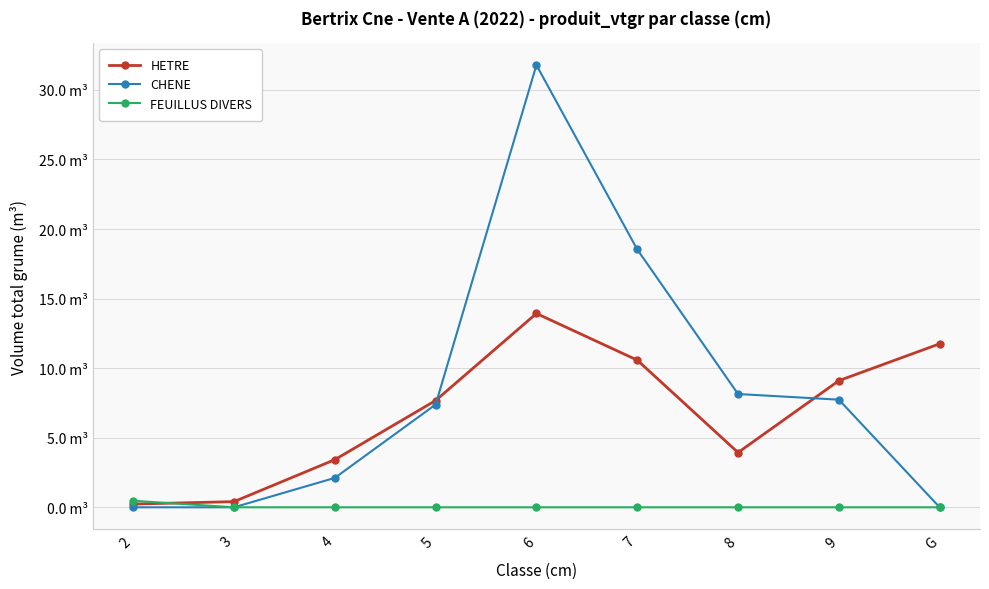

Reading left to right, extract all data points from this chart.

HETRE: 0.2	0.4	3.4	7.7	13.9	10.6	3.9	9.1	11.8
CHENE: 0.0	0.0	2.1	7.4	31.8	18.5	8.1	7.7	0.0
FEUILLUS DIVERS: 0.5	0.0	0.0	0.0	0.0	0.0	0.0	0.0	0.0